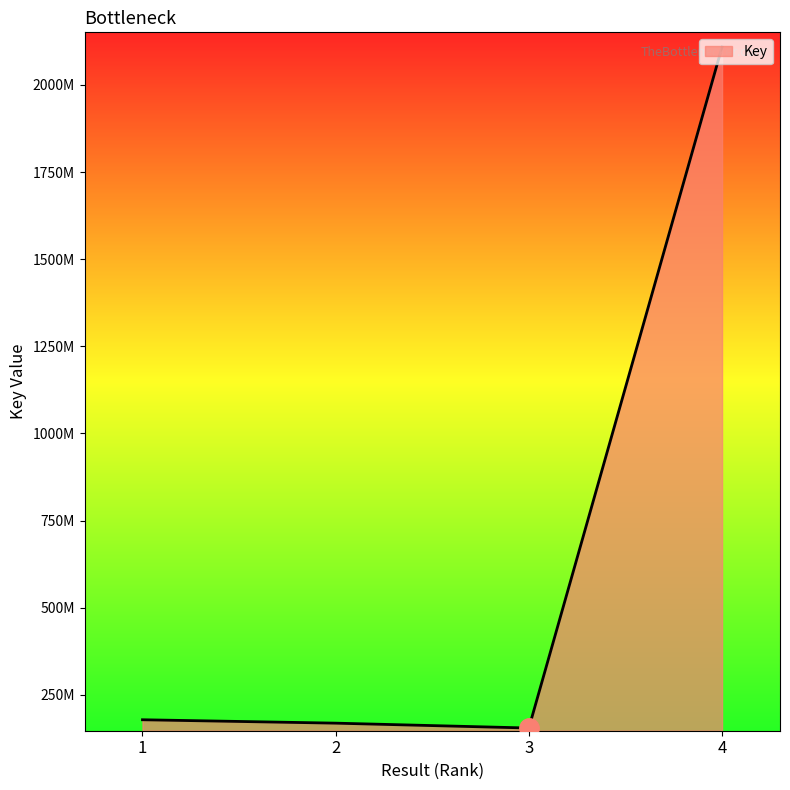

What is the average value?

652758995